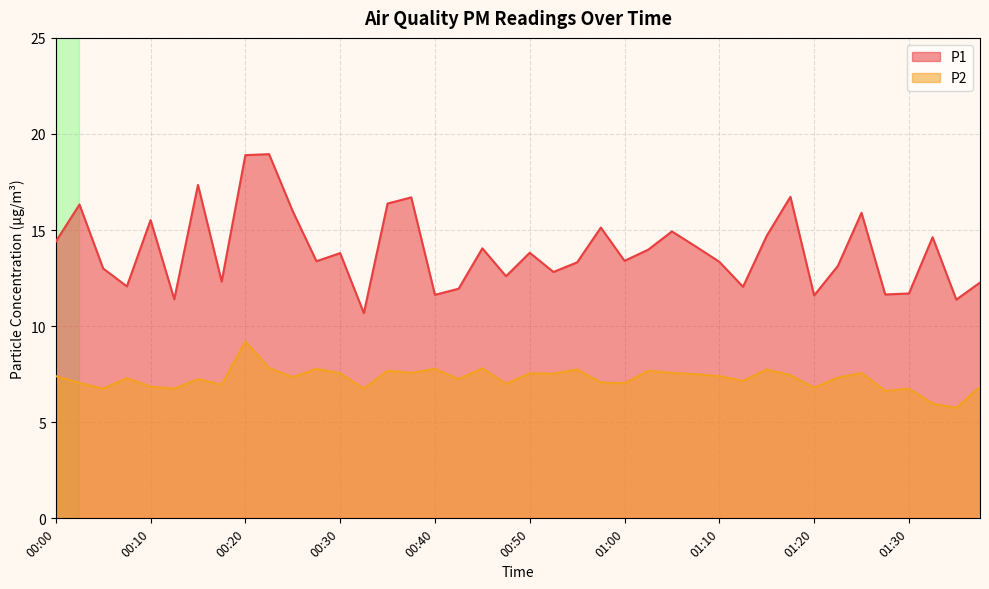

What is the spread (max minus min) of values at 00:08?

4.8